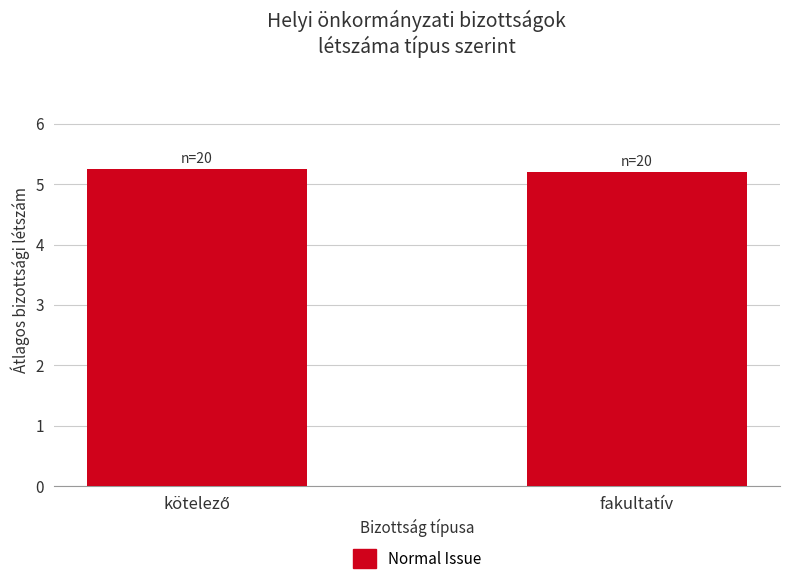

What position from the left is fakultatív?

2